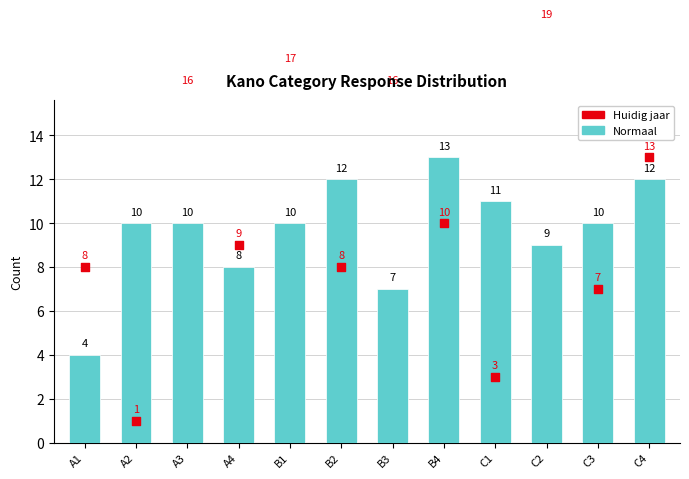

What is the total value across all series at C1?

14